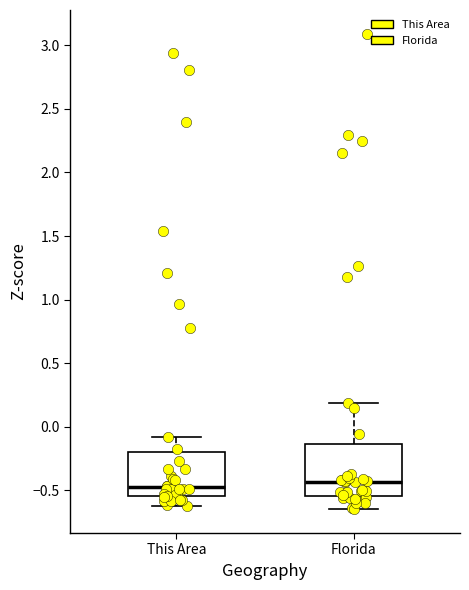

Reading left to right, read every box against the y-axis: the position of its median line, the range the box covers, and the ends of its whiskers. The values are not printed on the chart, so give them approximately, as read against the axis.

This Area: median -0.50, box -0.55 to -0.20, whiskers -0.60 to -0.10
Florida: median -0.45, box -0.55 to -0.15, whiskers -0.65 to 0.20